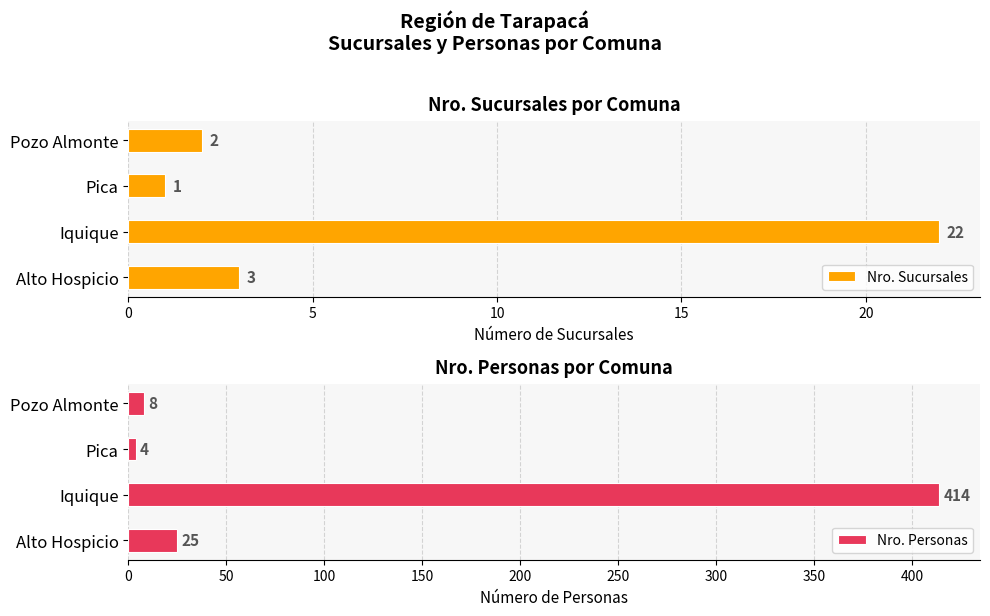

Which category has the highest value in the Nro. Sucursales series?

Iquique